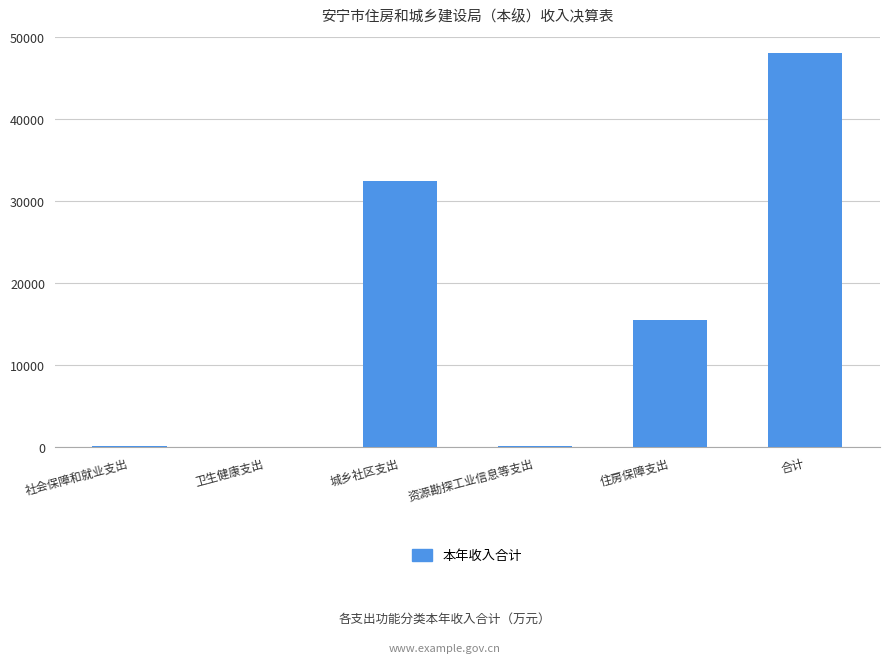

The chart shows a value of 22303.6 at 城乡社区支出. True or false?

False